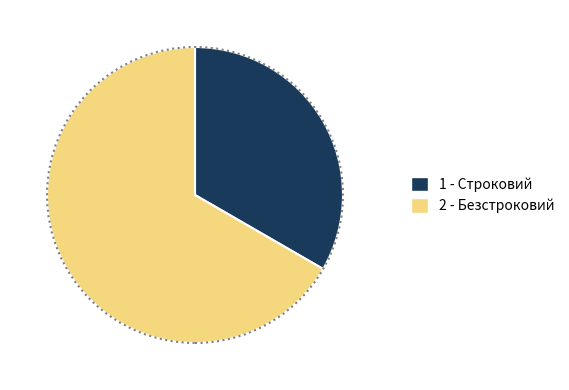

Is there any slice that represents more than half of the pie?

Yes